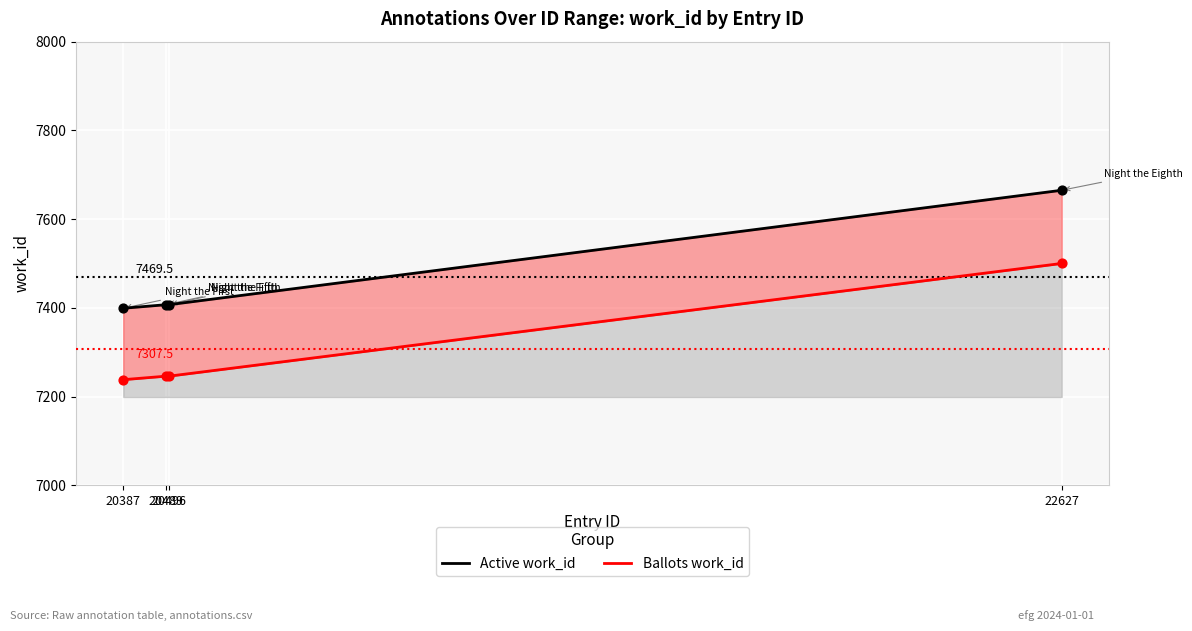

What is the ratio of the value at 20496 to the value at 20387?

1.0